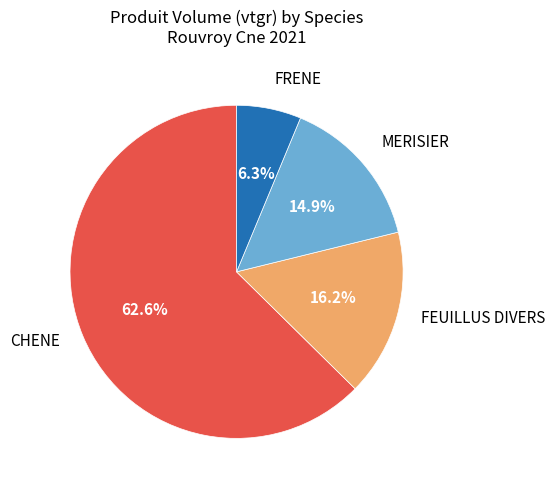

Does any single category account for the majority?

Yes